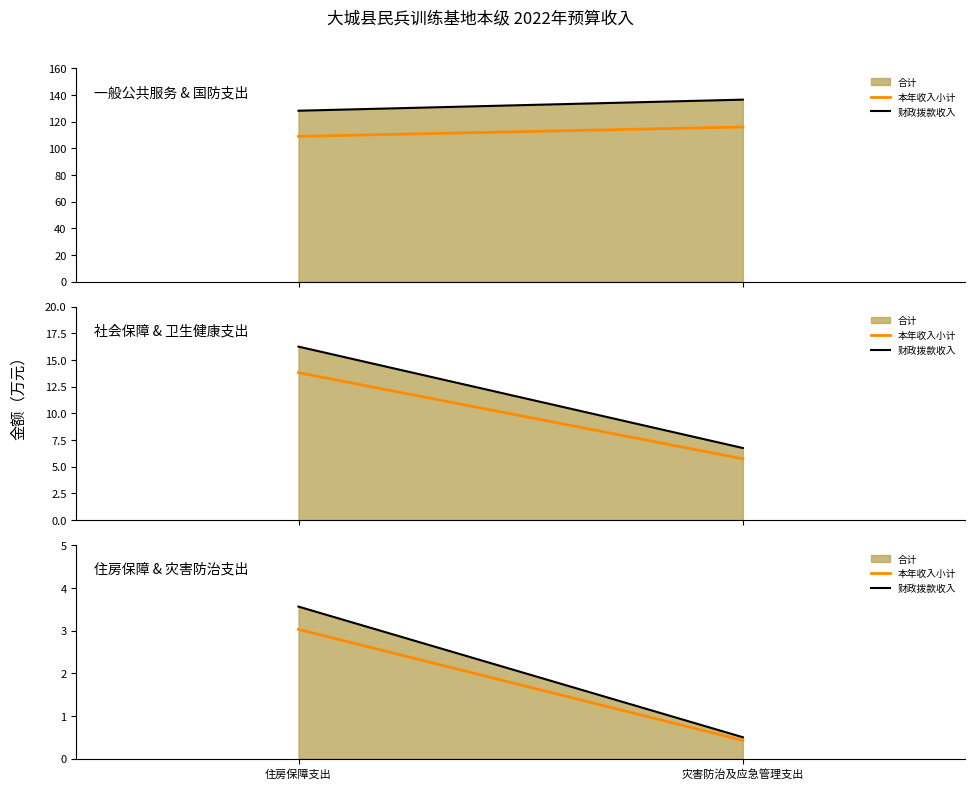

At which label does 财政拨款收入 first exceed 3?

住房保障支出